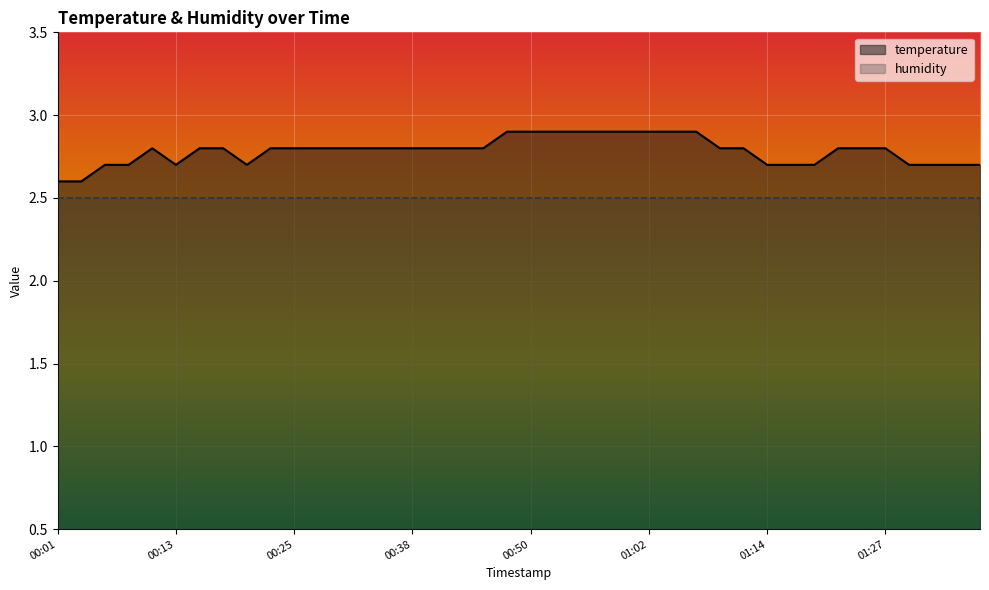

The value of temperature at 01:27 is 2.8. True or false?

True